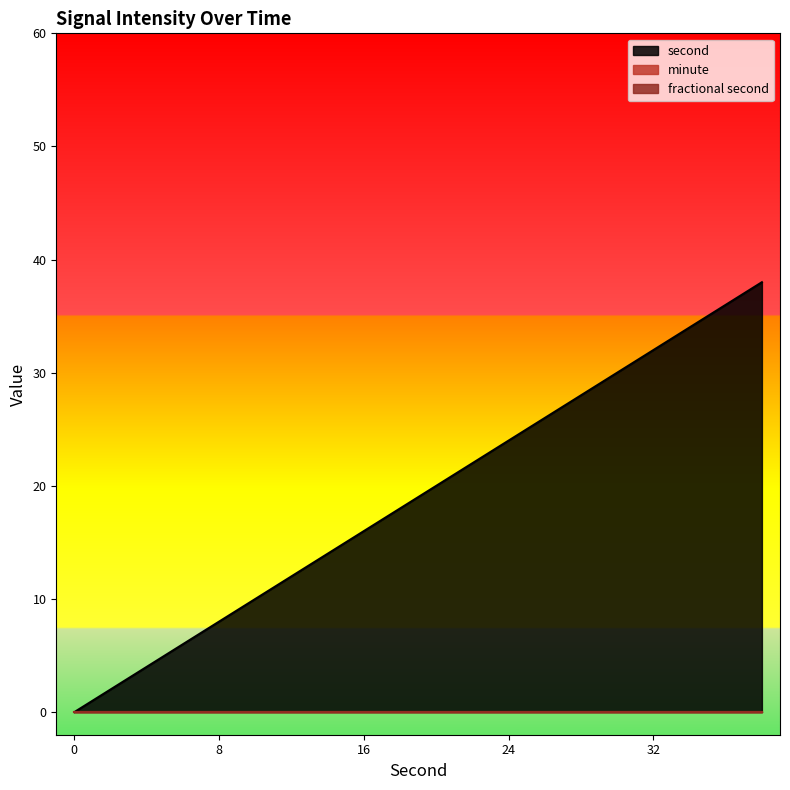

True or false: second and fractional second cross at least once.

False